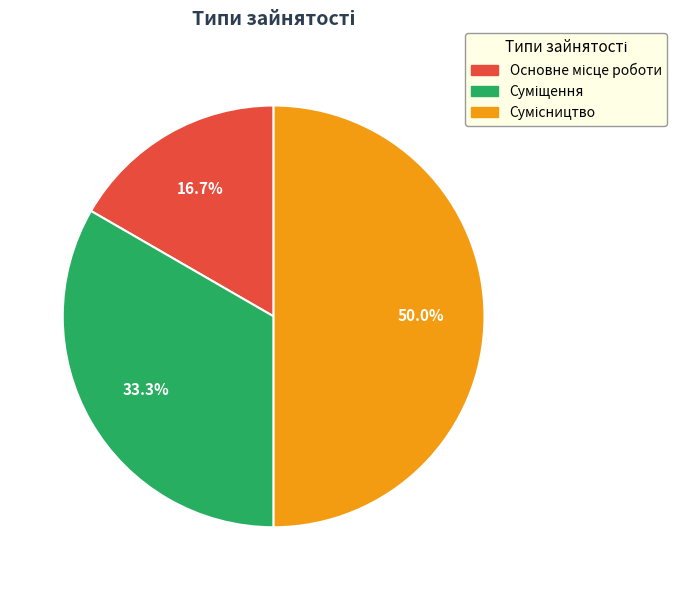

To the nearest percent, what is the difference between the largest and smallest slice percentages?

33%